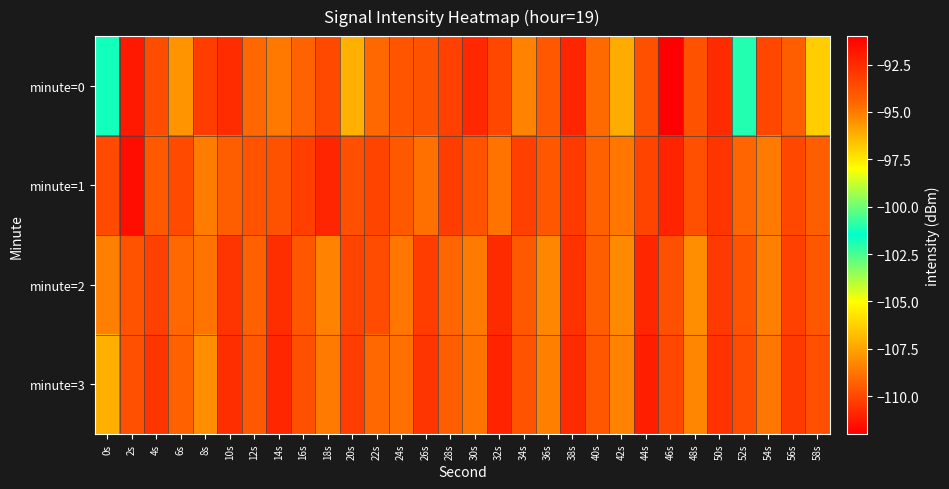

Which series has the widest spread of values?

minute=0